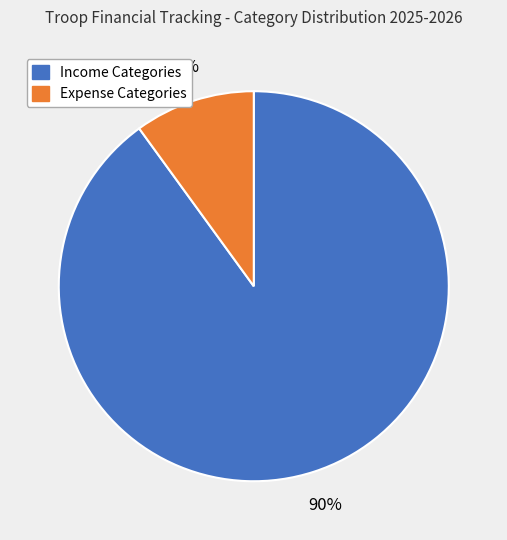

To the nearest percent, what is the average slice percentage?

50%